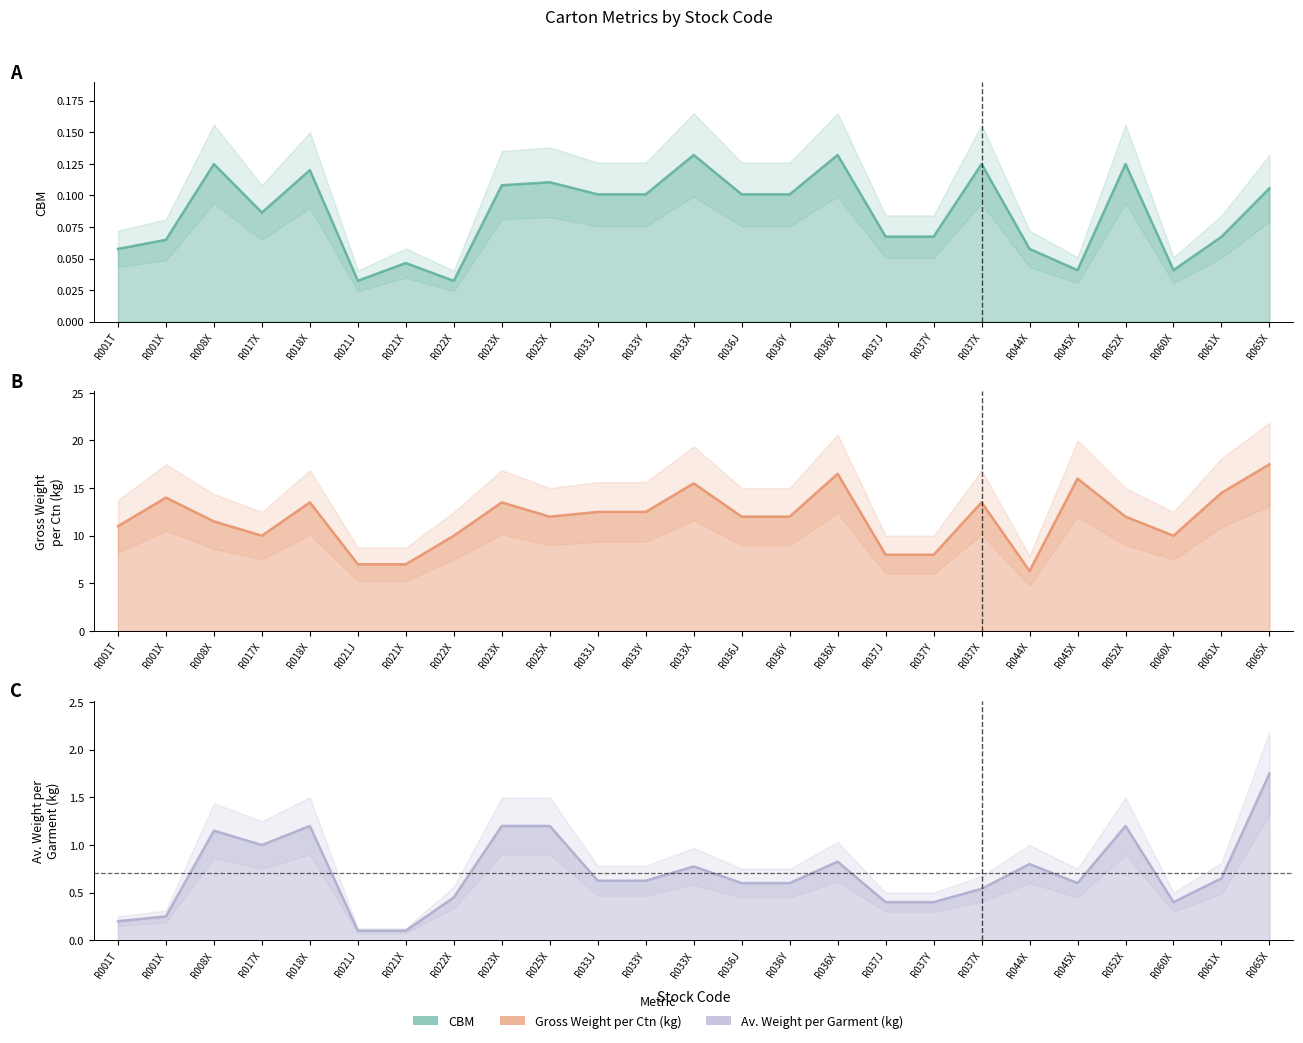

Which series changed the most between R033Y and R036Y?

GROSS WEIGHT PER CTN (kg)